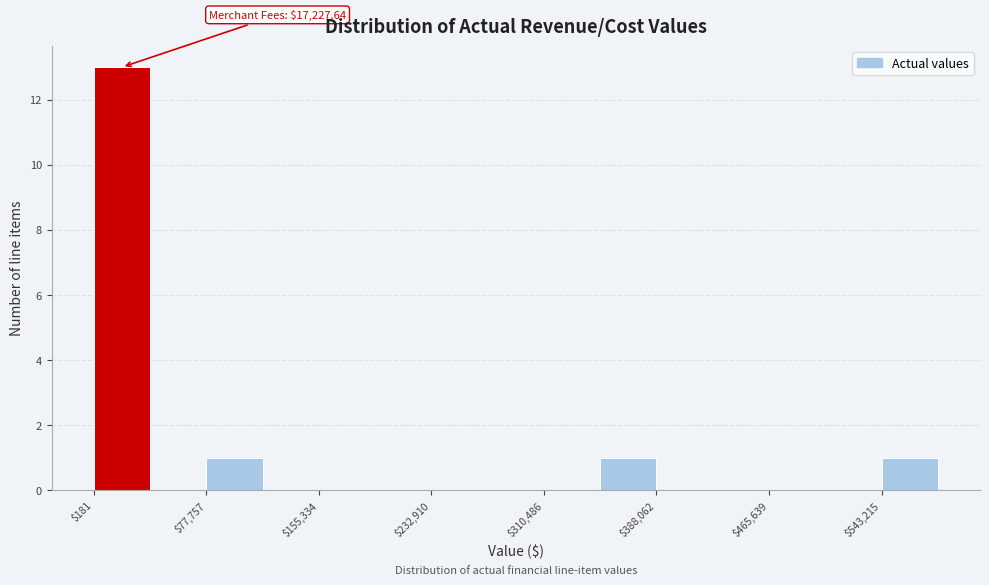

Around what value on the x-axis is the tallest bar? Give the approximate position of its centre, as read against the axis.

20000